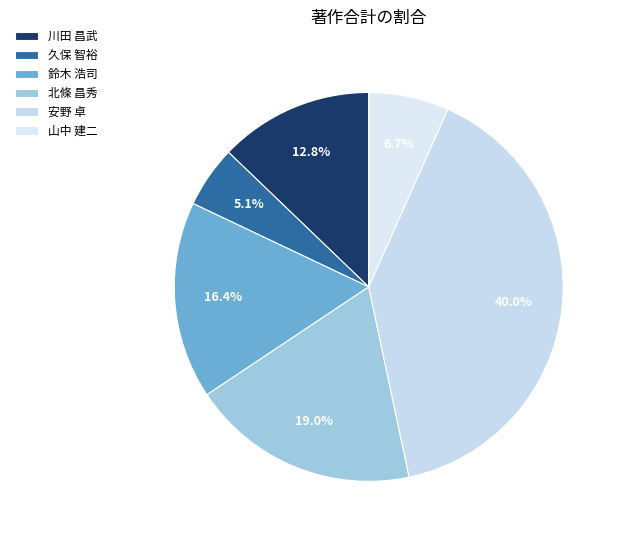

What percentage is the 北條 昌秀 slice, to the nearest percent?

19%